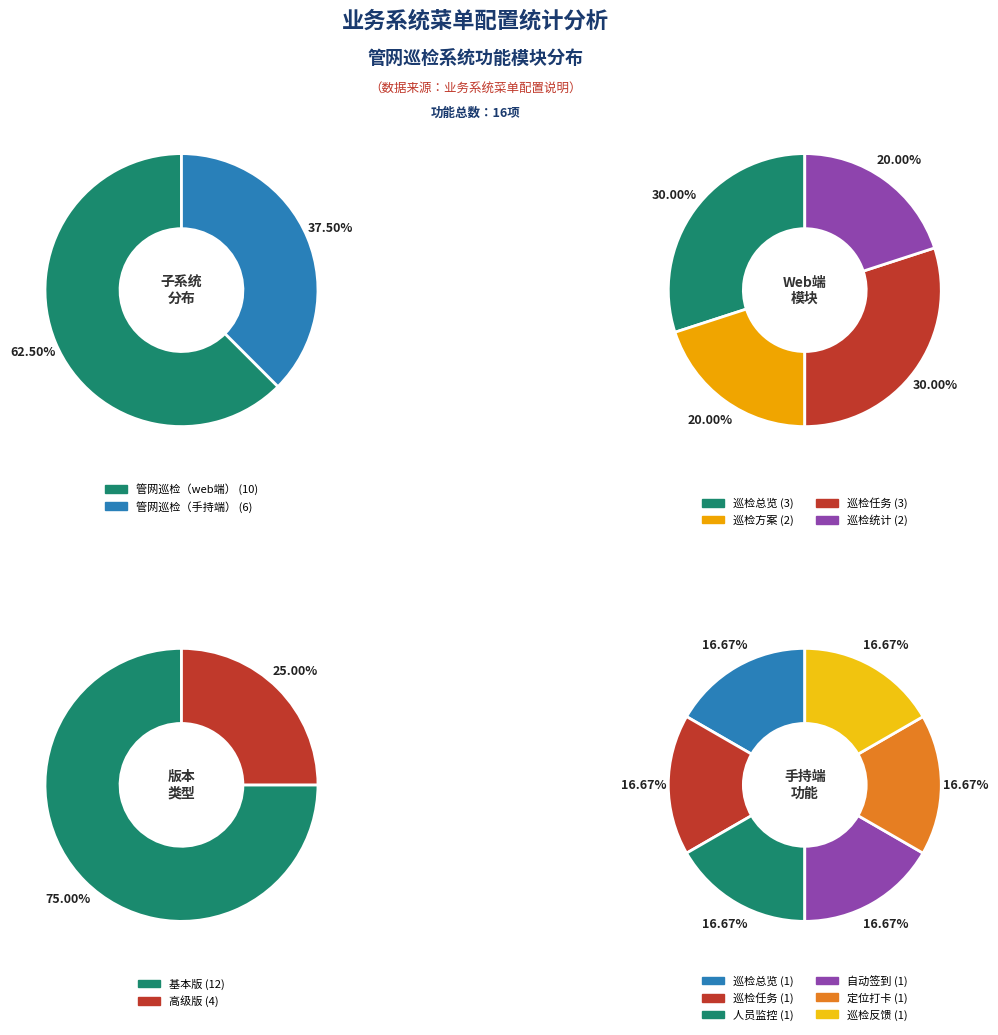

Does 管网巡检（web端） represent more than half of the total?

Yes